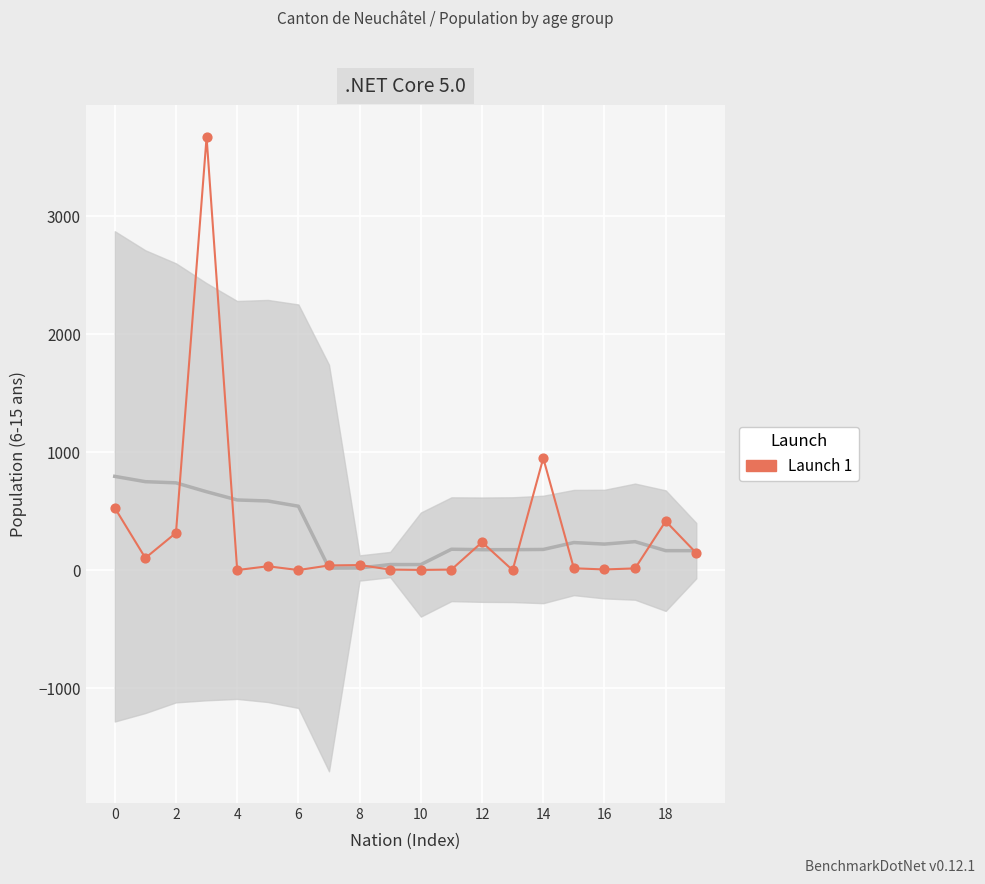

Between 14 and 10, which is larger?

14